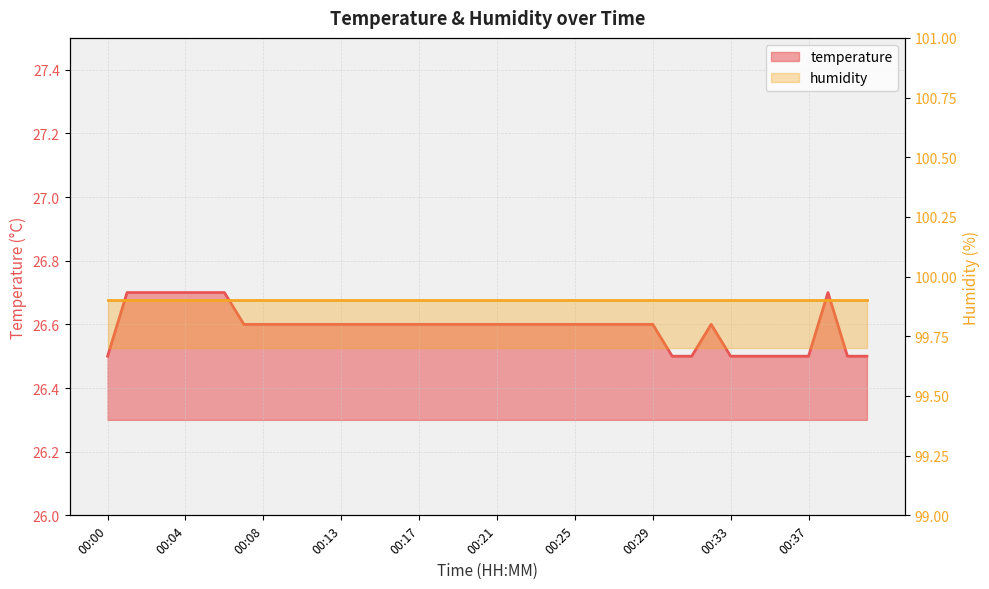

What is the maximum value shown in the chart?

26.7